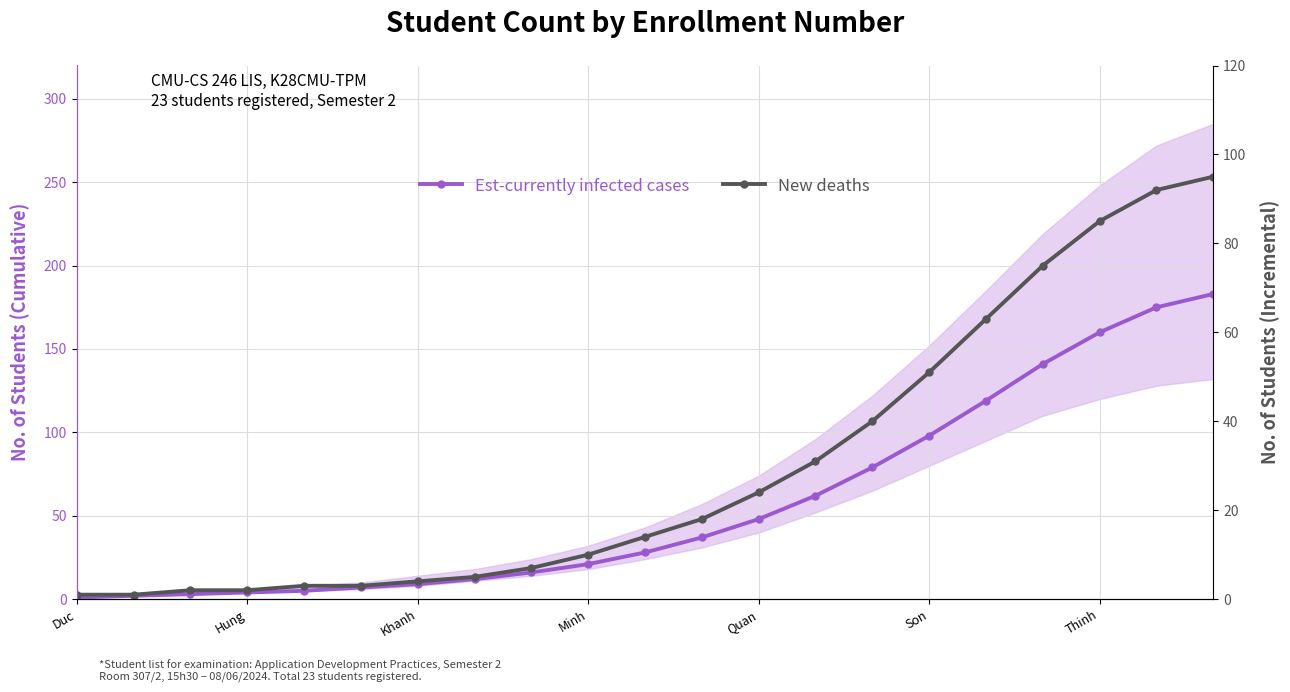

At which label does New deaths reach its minimum?

Duc